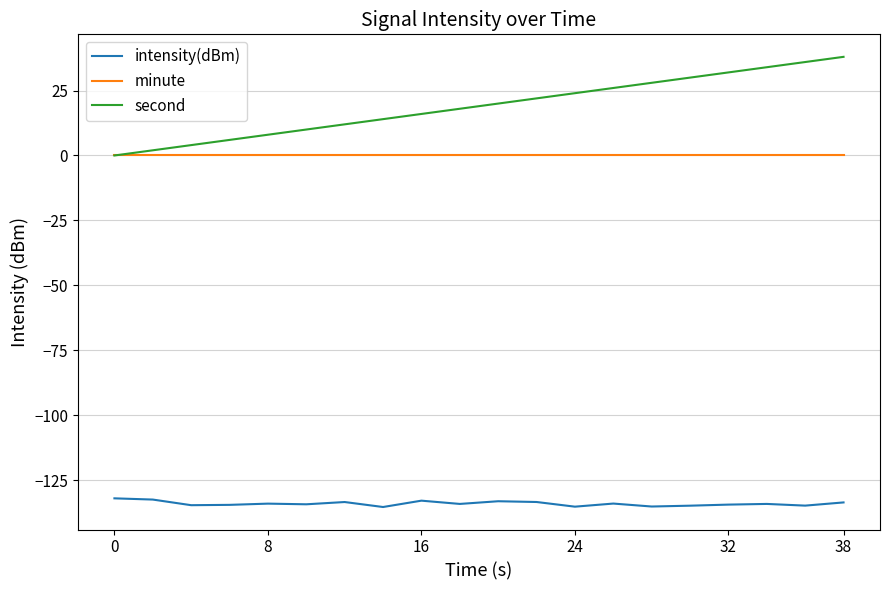

Which series has the largest range (max minus min)?

second